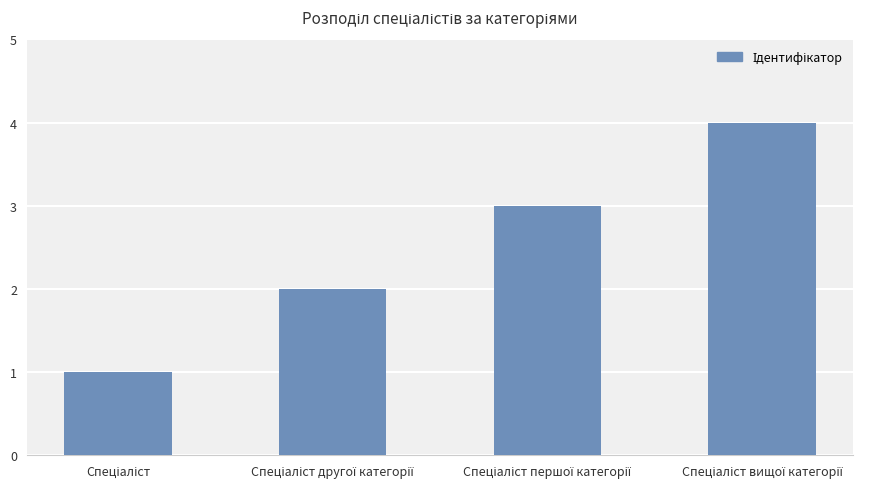

What is the difference between the maximum and minimum values?

3